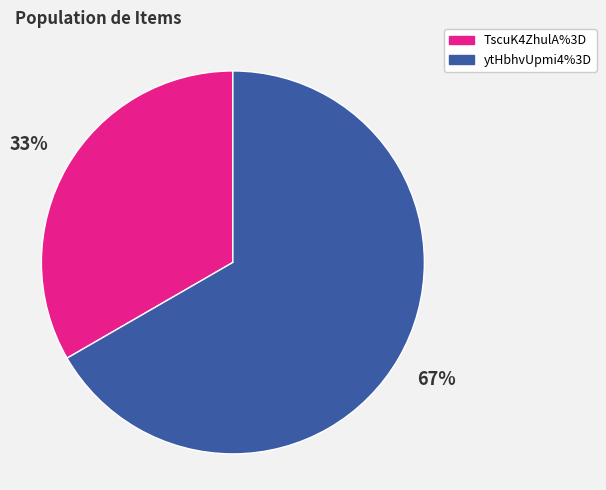

Rank the categories by value from highest to lowest.

ytHbhvUpmi4%3D, TscuK4ZhulA%3D